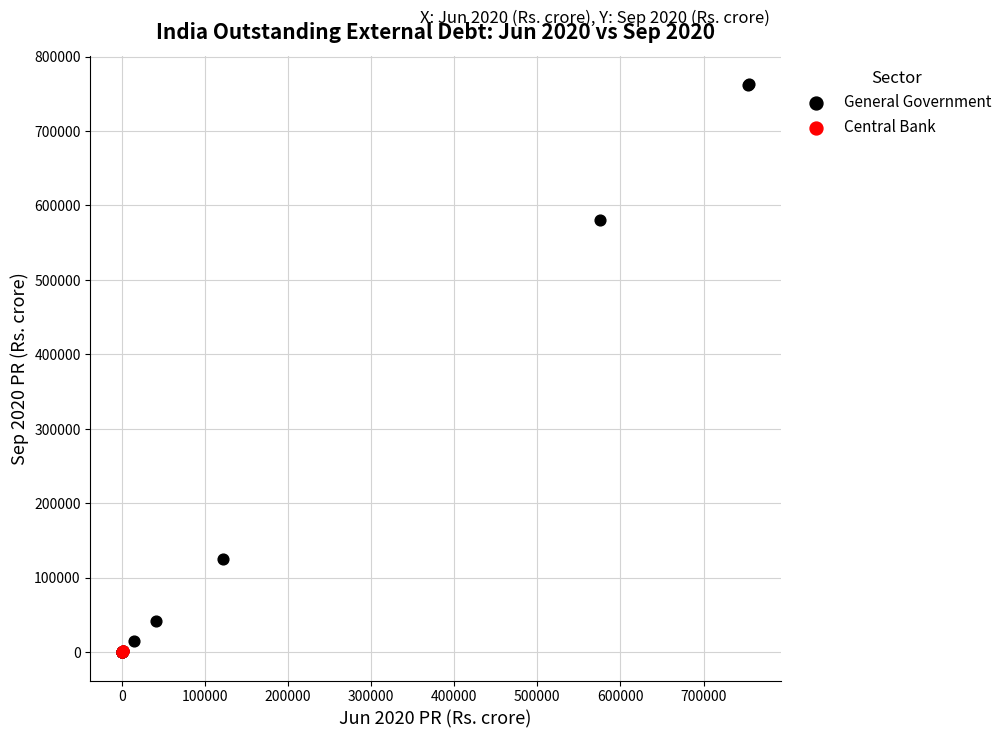

Which series reaches the maximum Y coordinate?

General Government